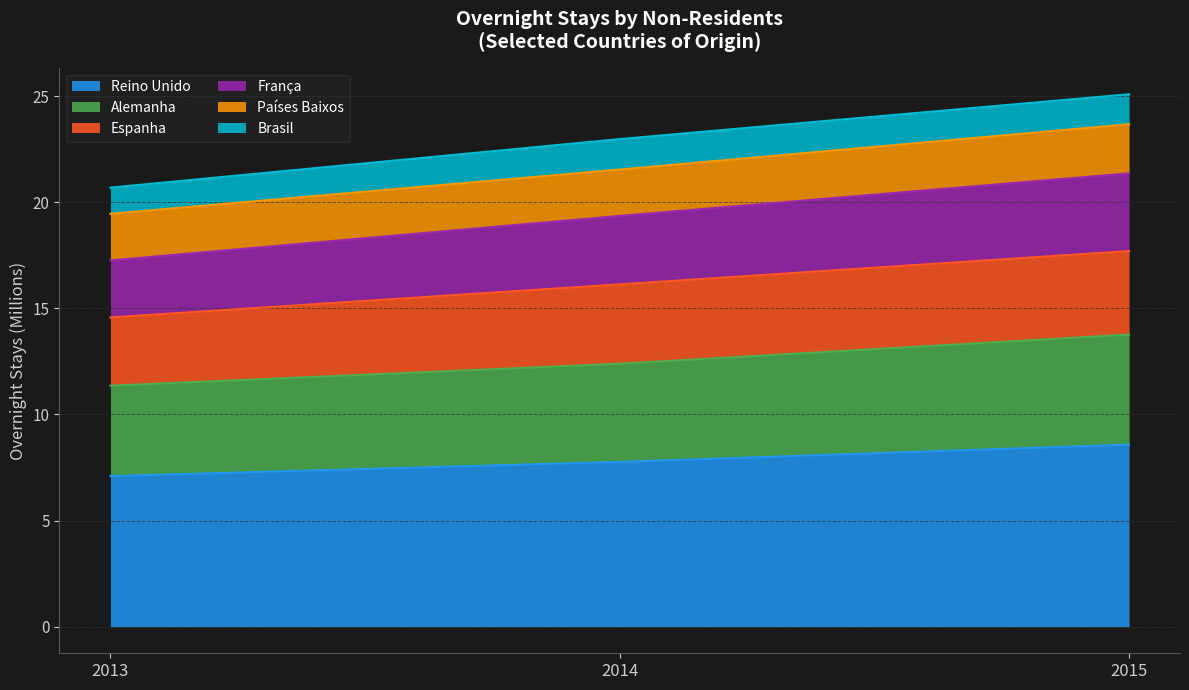

How many lines are shown in the chart?

6